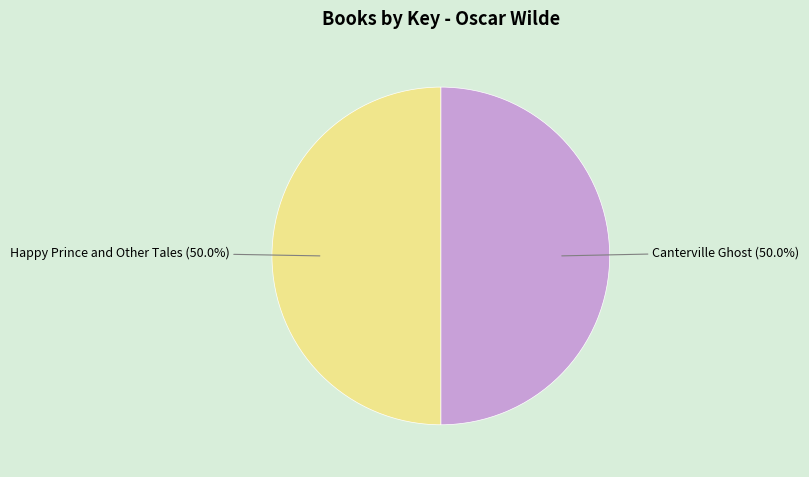

How many slices are in this pie chart?

2